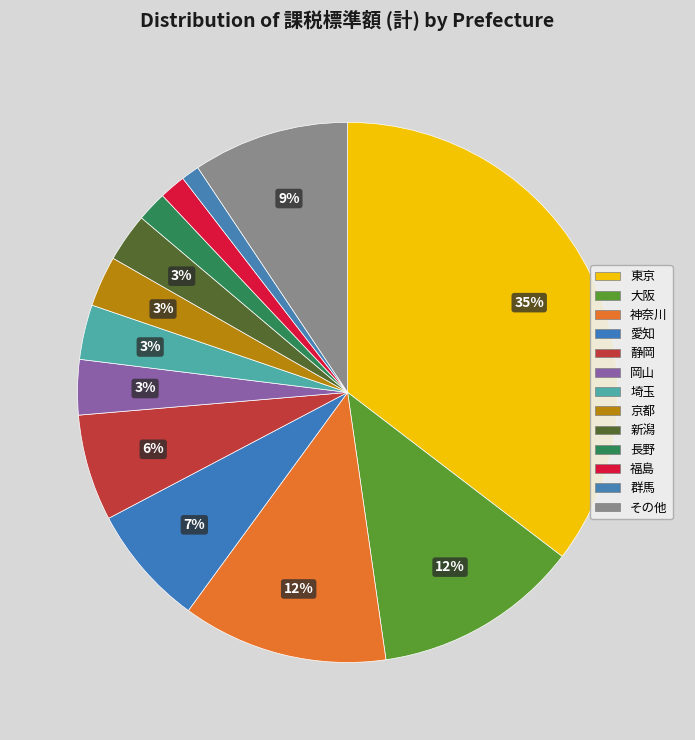

How many slices are in this pie chart?

13